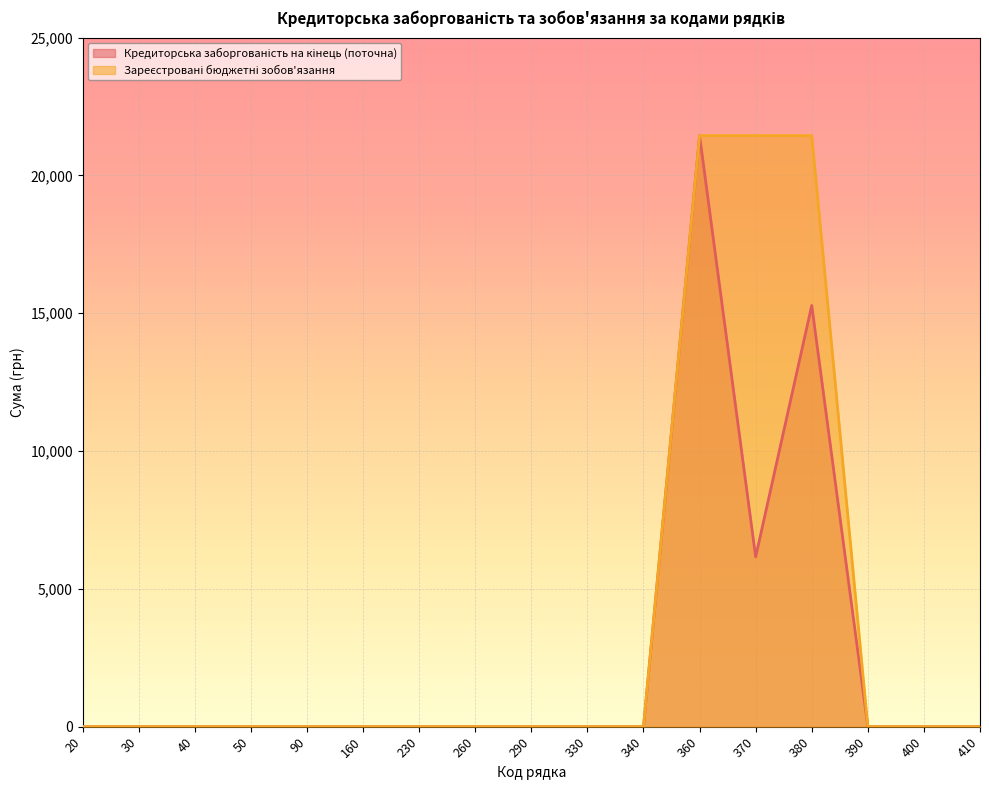

Which category has the highest value across all series?

360